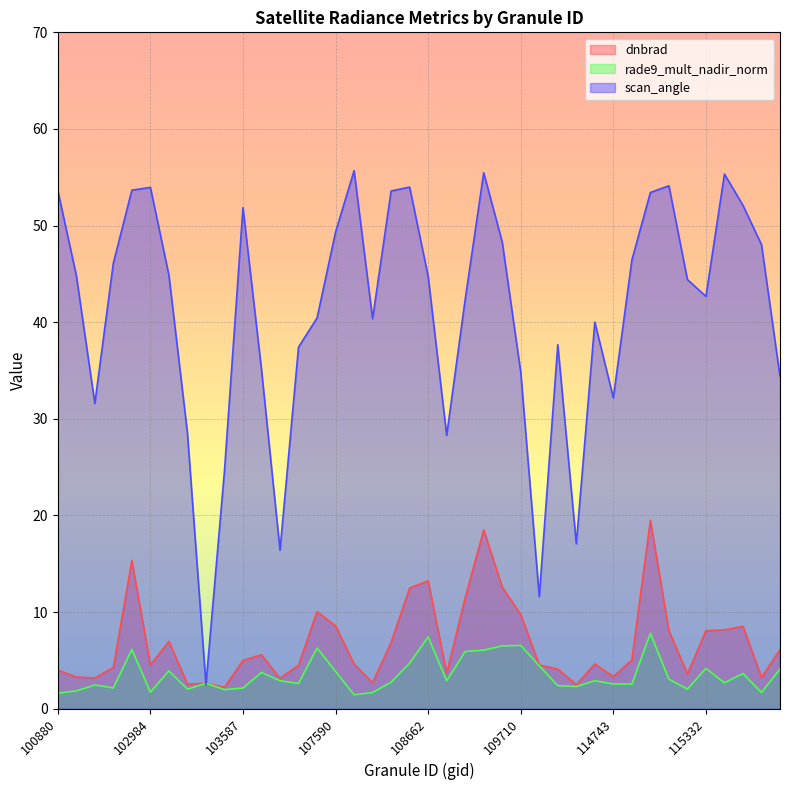

True or false: dnbrad and rade9_mult_nadir_norm cross at least once.

False